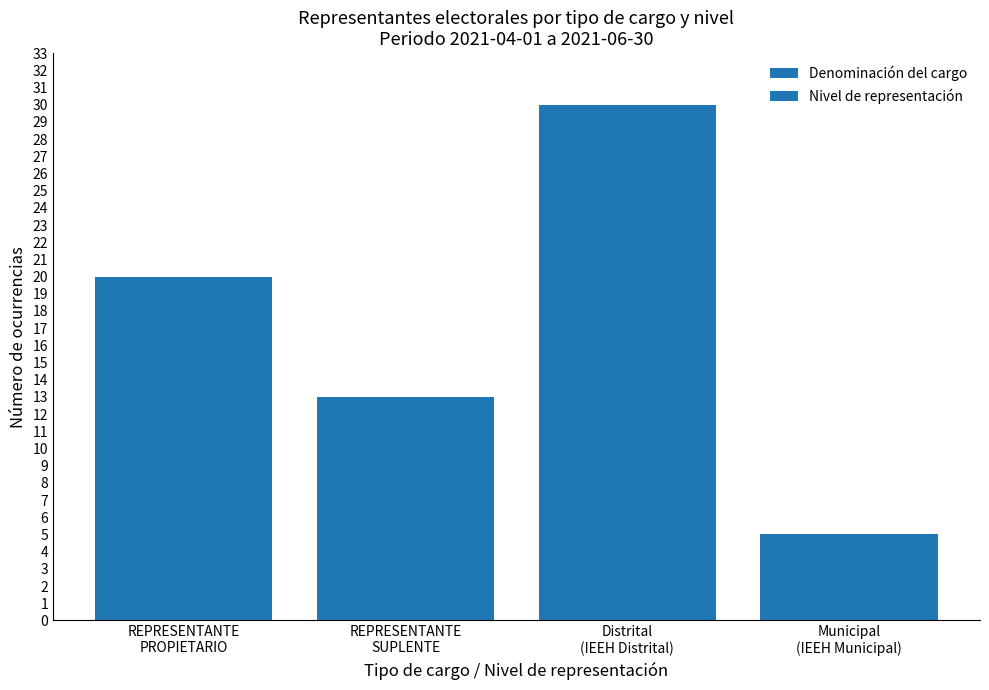

How many Denominación del cargo values are between 13 and 20?

2